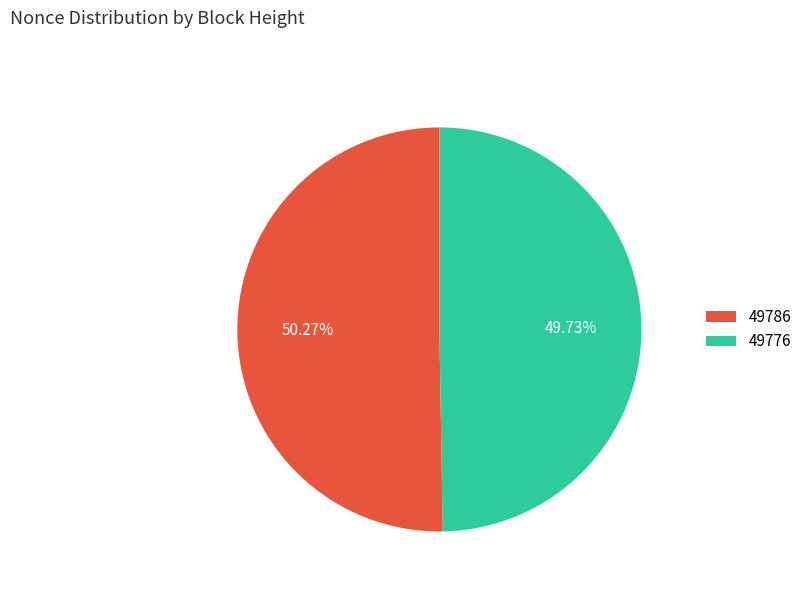

How many segments does this pie chart have?

2